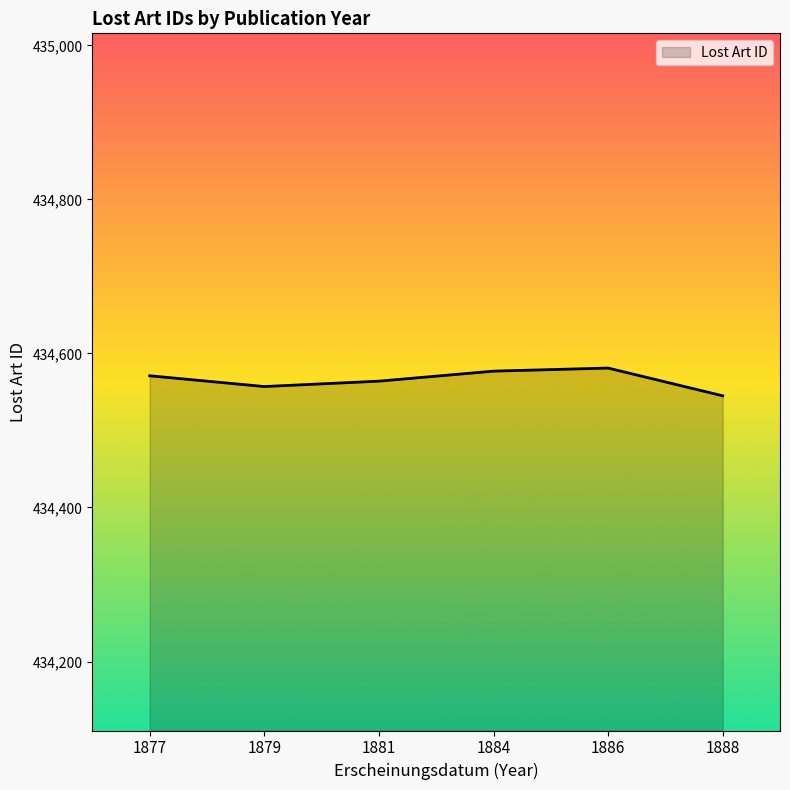

What is the difference between the maximum and second lowest values?

24